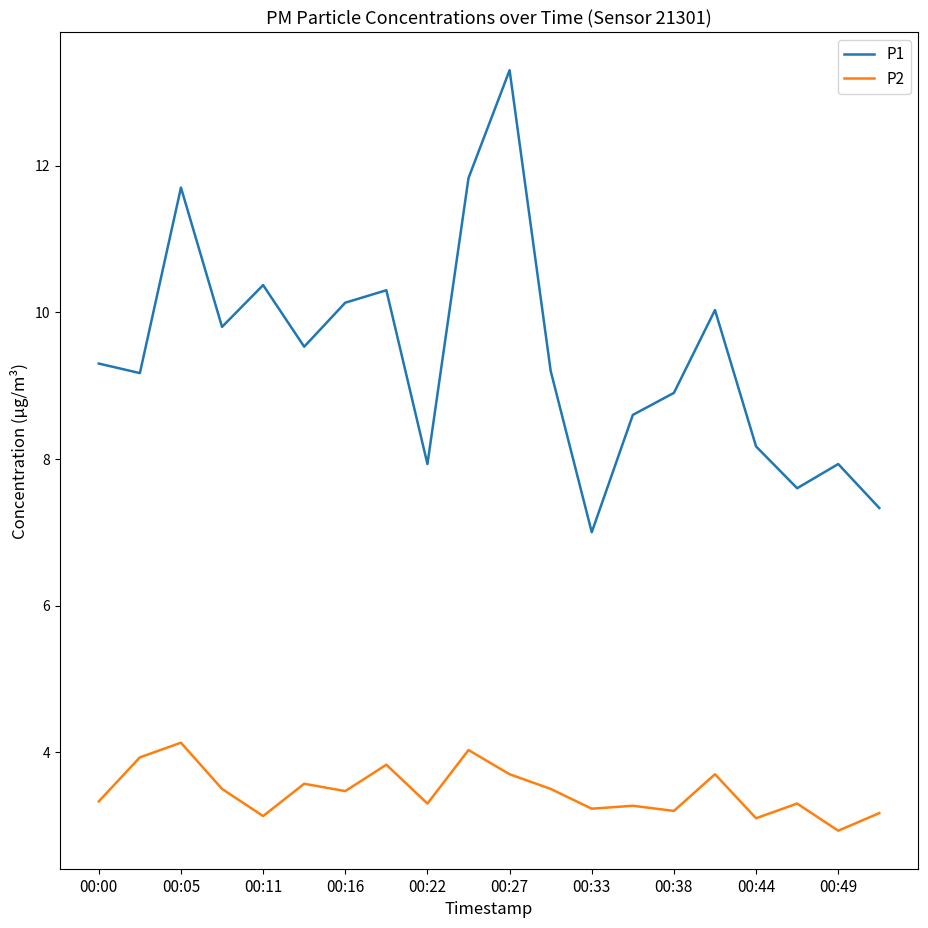

What is the maximum value shown in the chart?

13.3